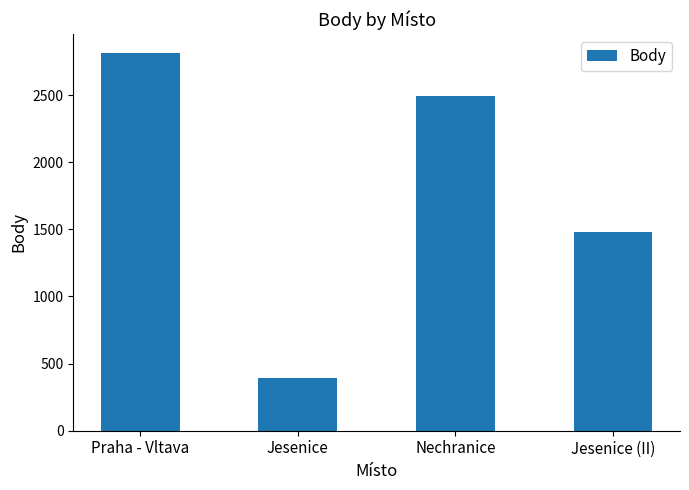

Are the bars horizontal?

No